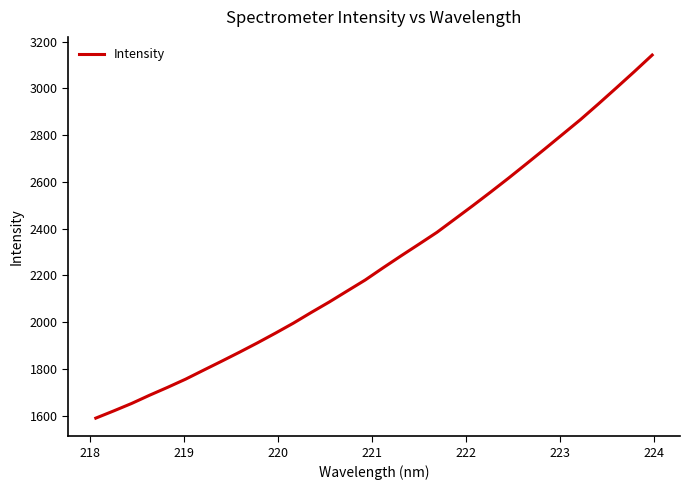

What is the difference between the second highest and second lowest values?

1451.3